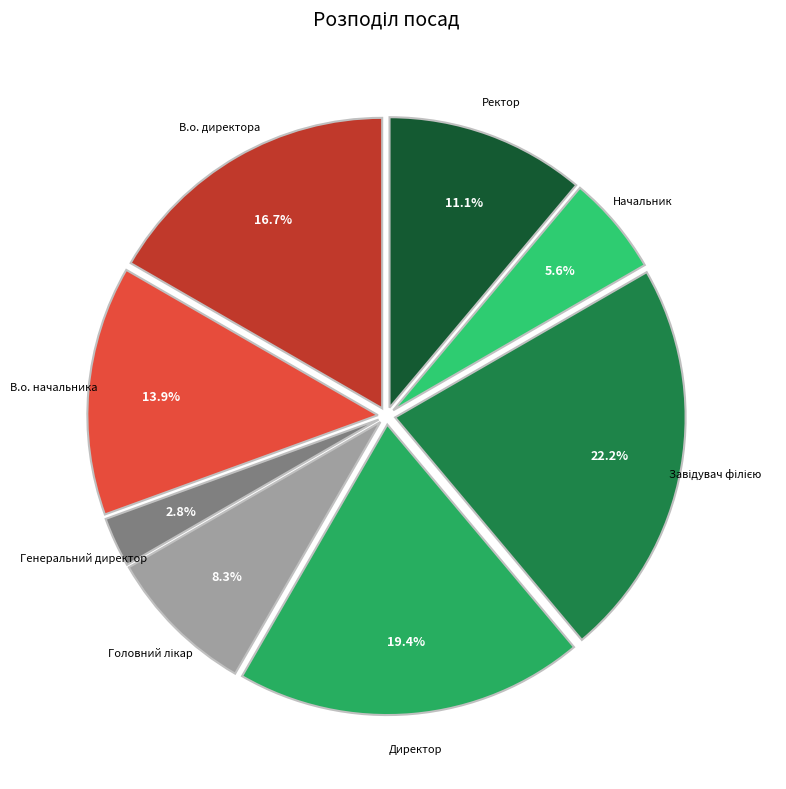

Count the number of slices in the pie.

8